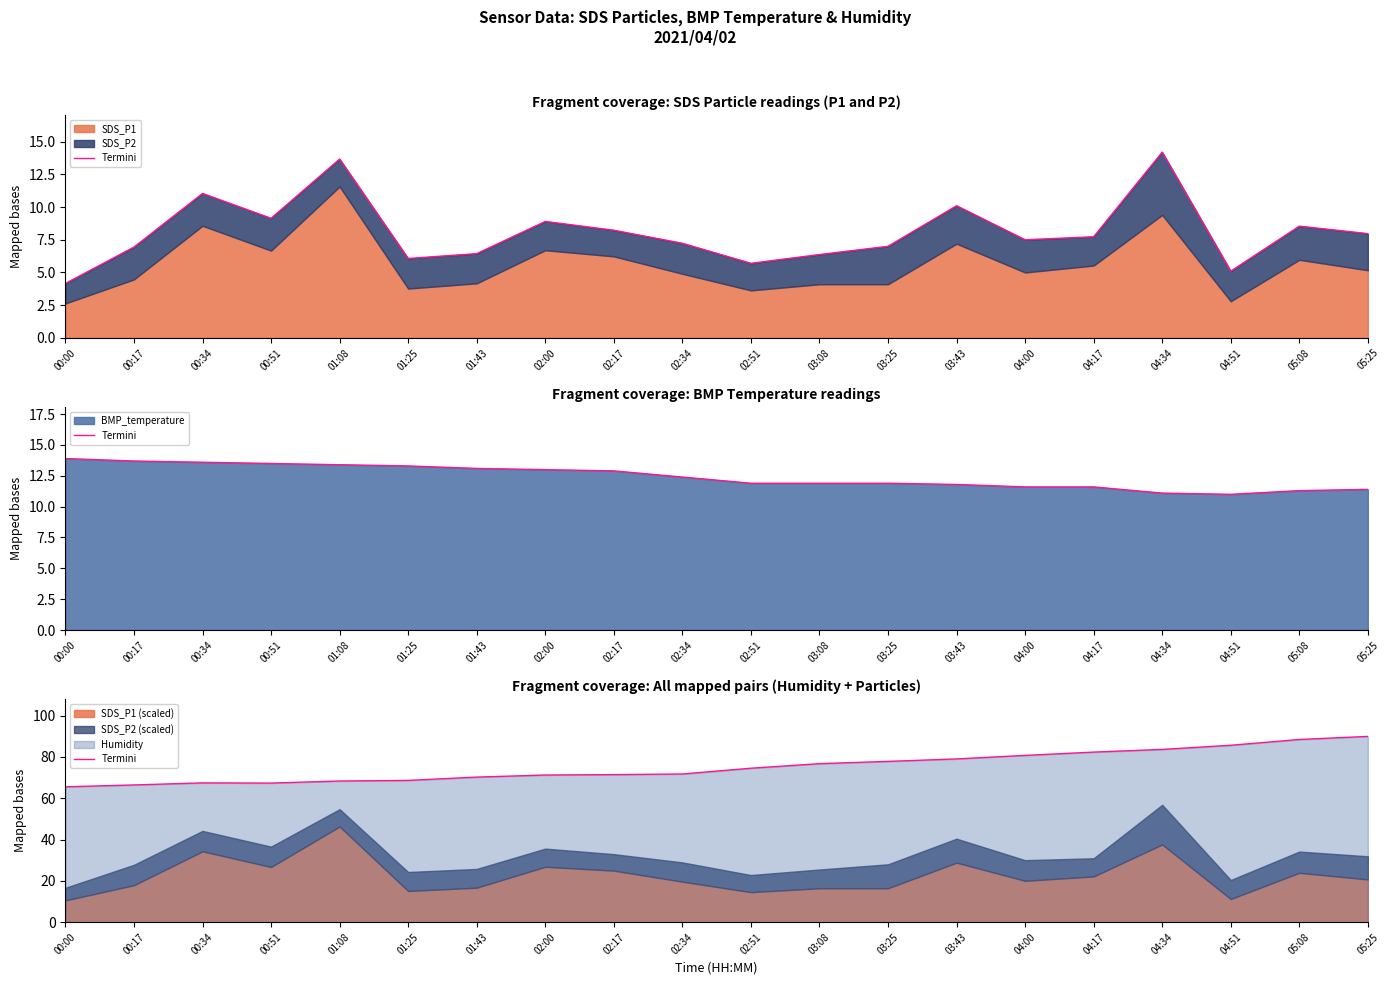

Where is the first local minimum?

00:51